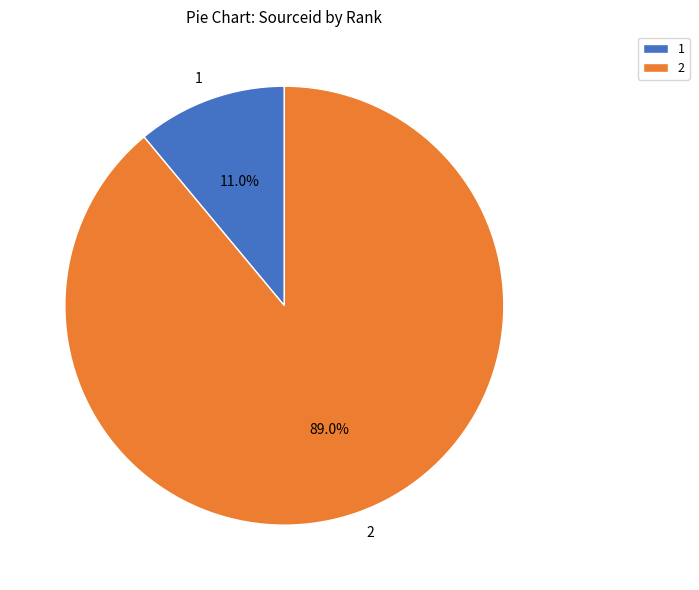

Does 1 represent more than half of the total?

No